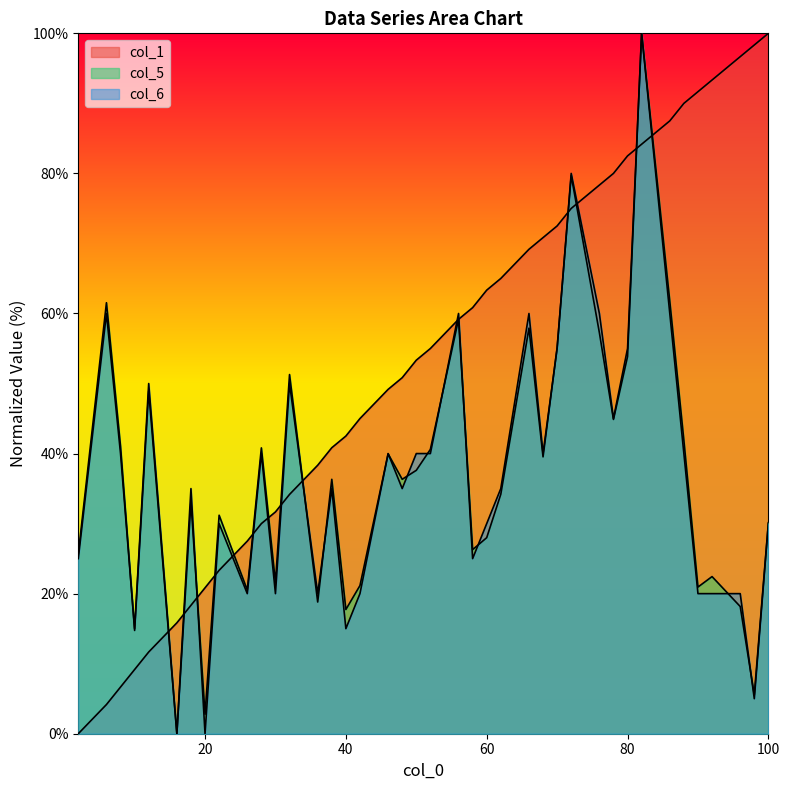

What is the difference between the highest and lowest values at 52.0?

15.0